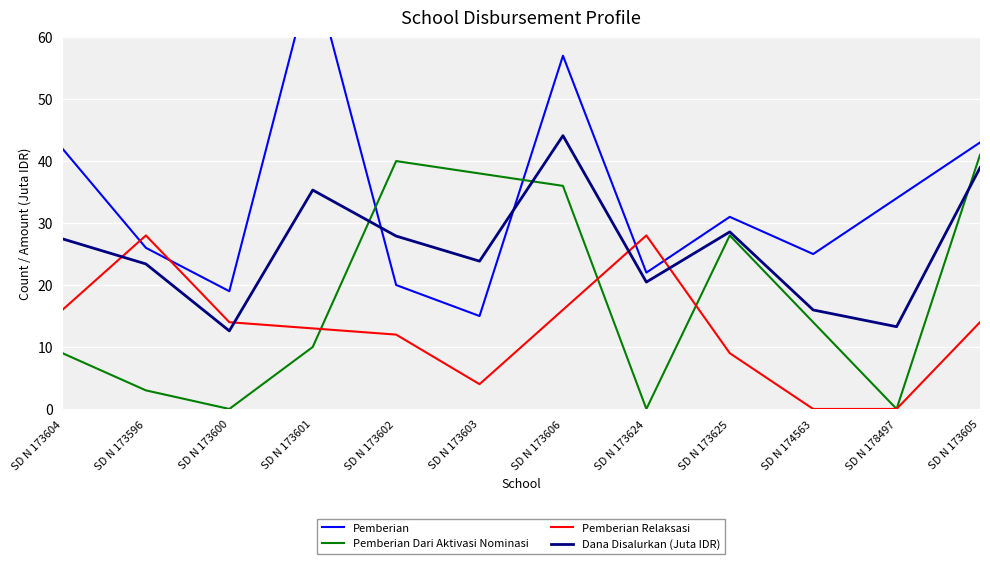

What is the maximum value for Pemberian Relaksasi?

28.0